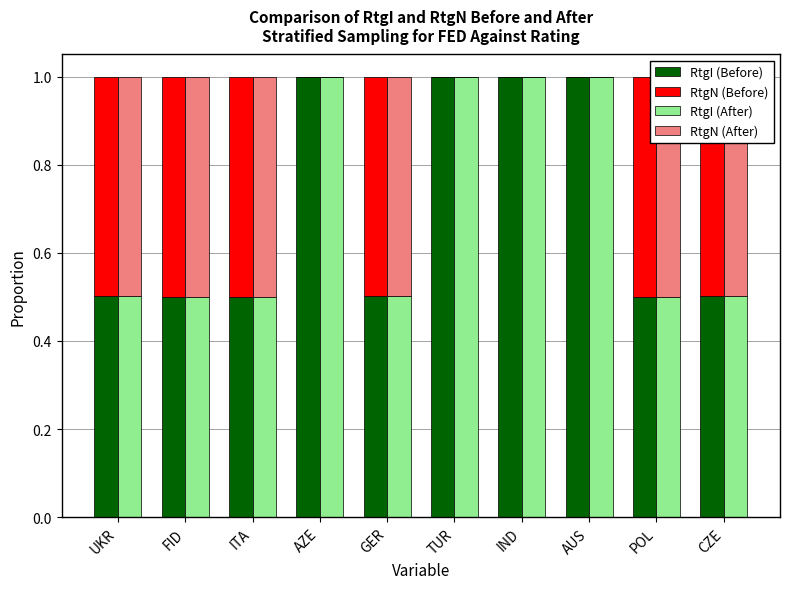

List the series in order of their peak value, lowest first.

RtgN (Before), RtgN (After), RtgI (Before), RtgI (After)